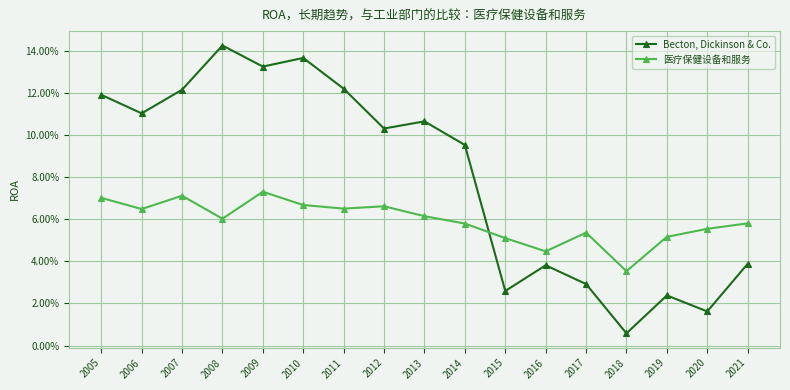

What are all the series names shown in the legend?

Becton, Dickinson & Co., 医疗保健设备和服务